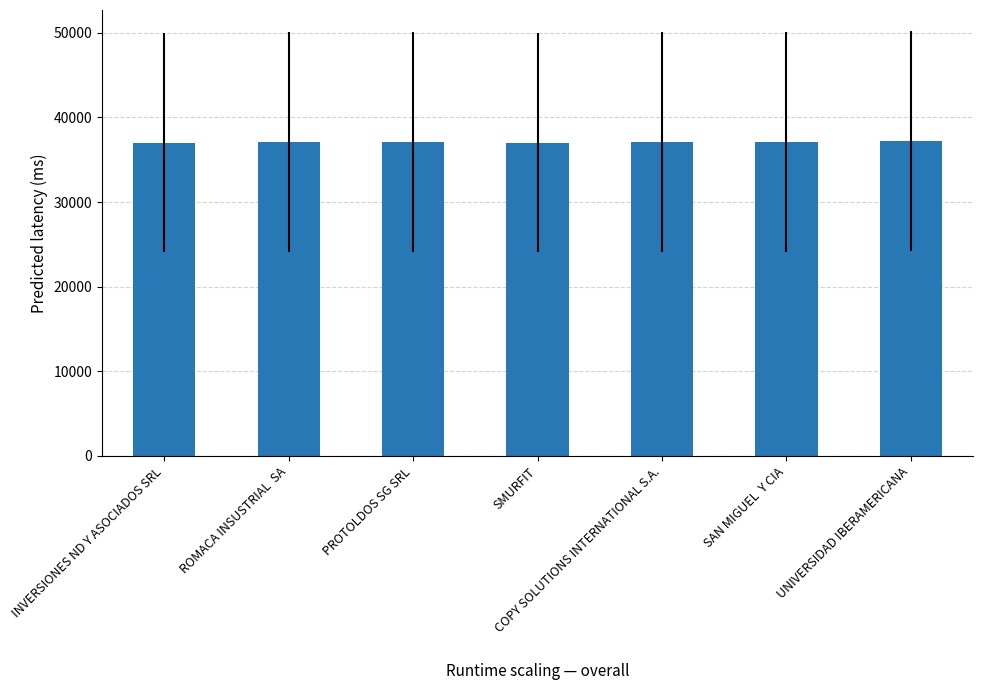

True or false: the data shows 37178 at UNIVERSIDAD IBERAMERICANA.

True